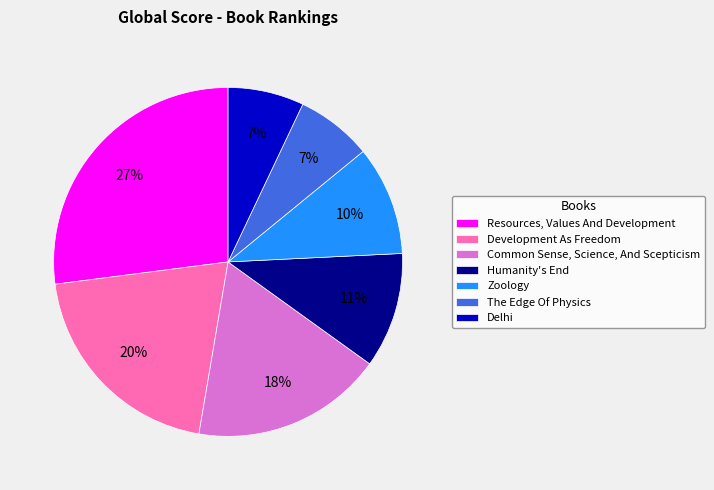

Which slice is the largest?

Resources, Values And Development